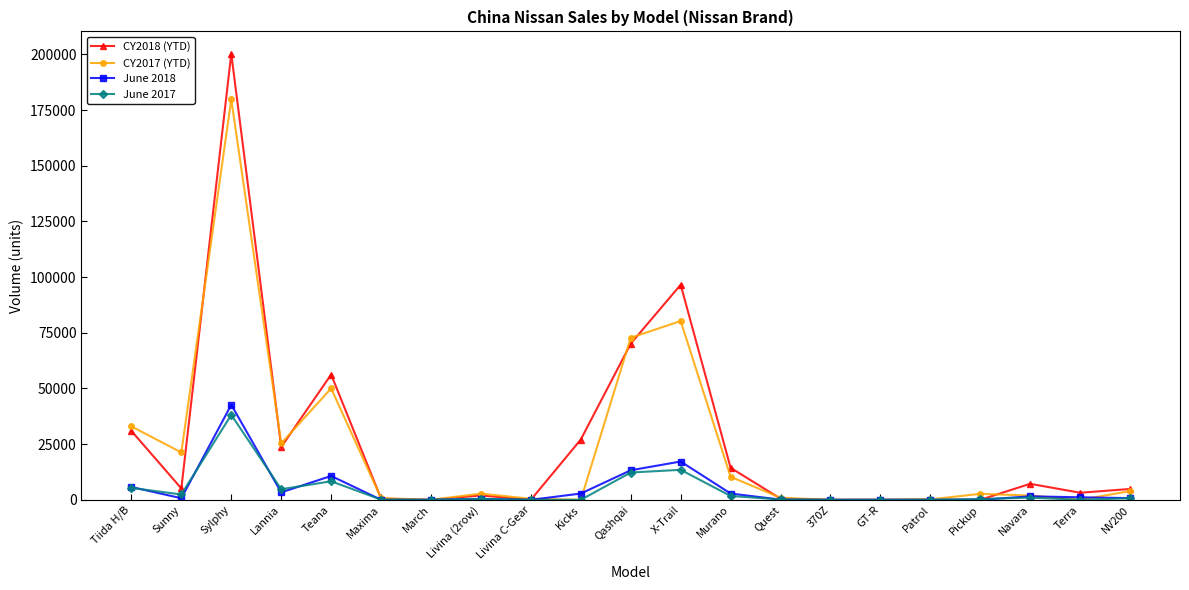

How many distinct data groups are displayed?

4